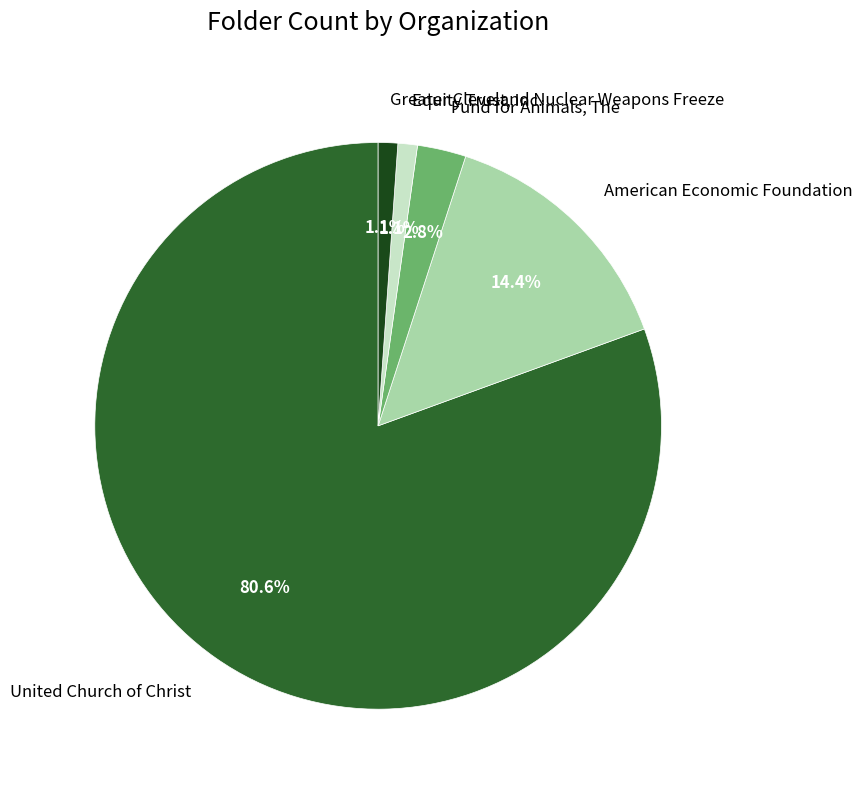

Count the number of slices in the pie.

5